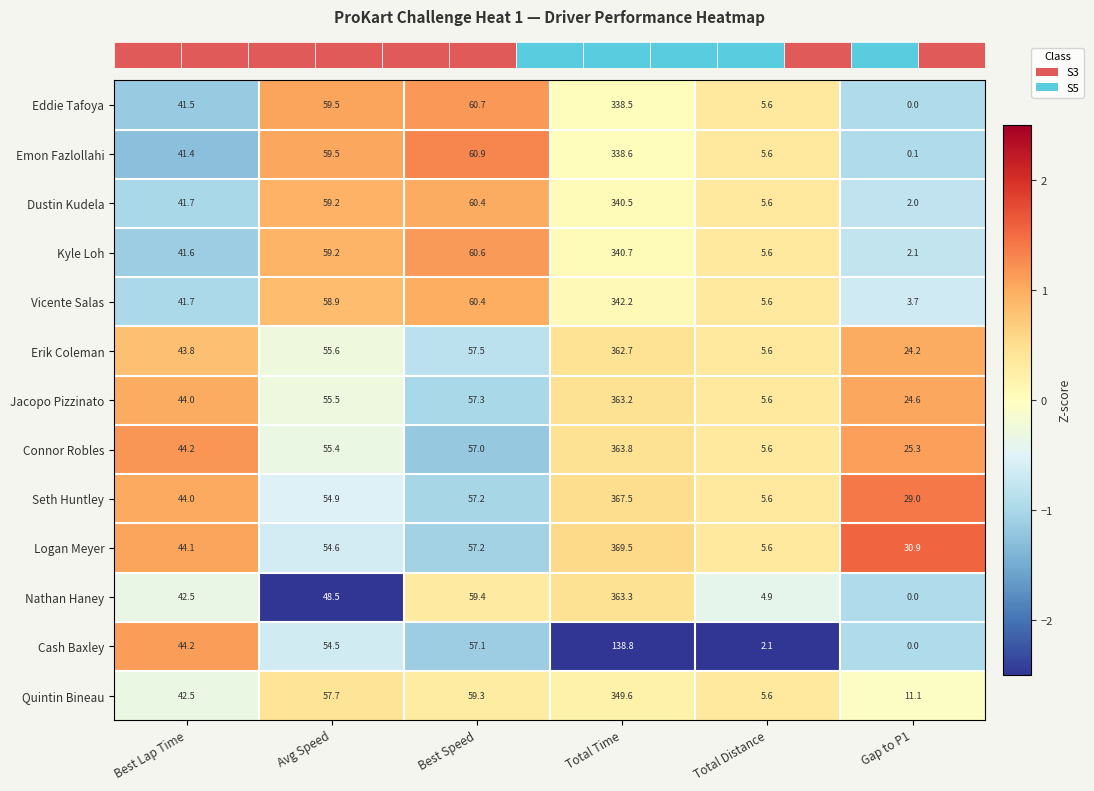

What is the sum of all Connor Robles values?

551.3